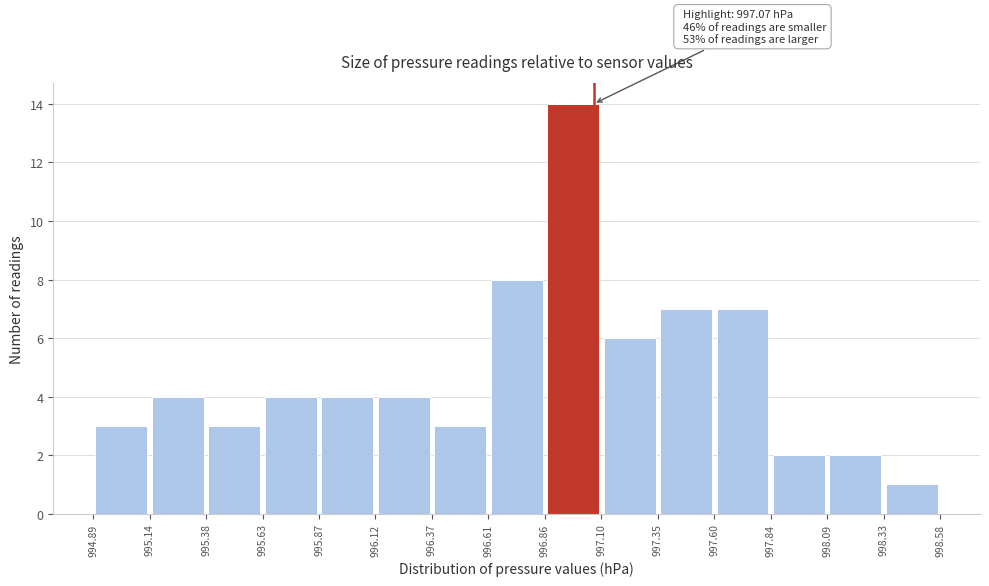

Which range on the x-axis has the tallest bar?

996.86 to 997.10